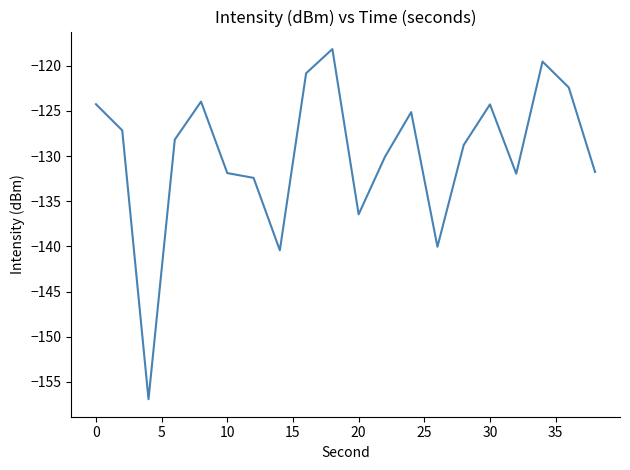

What is the difference between the maximum and minimum values?

38.8